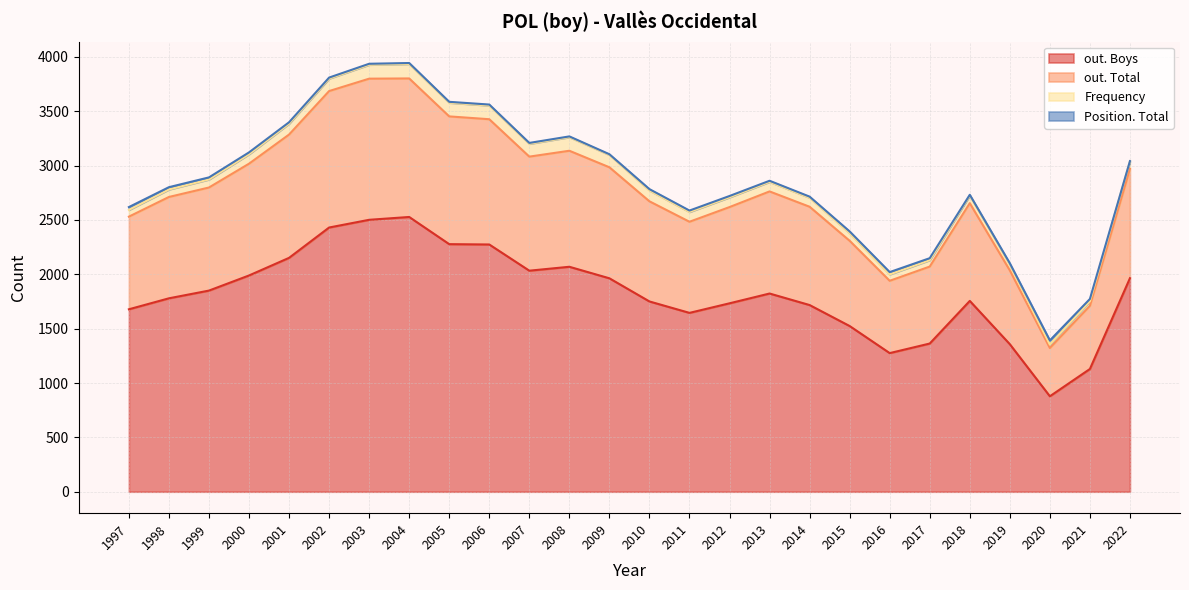

At which label does out. Total reach its minimum?

2020